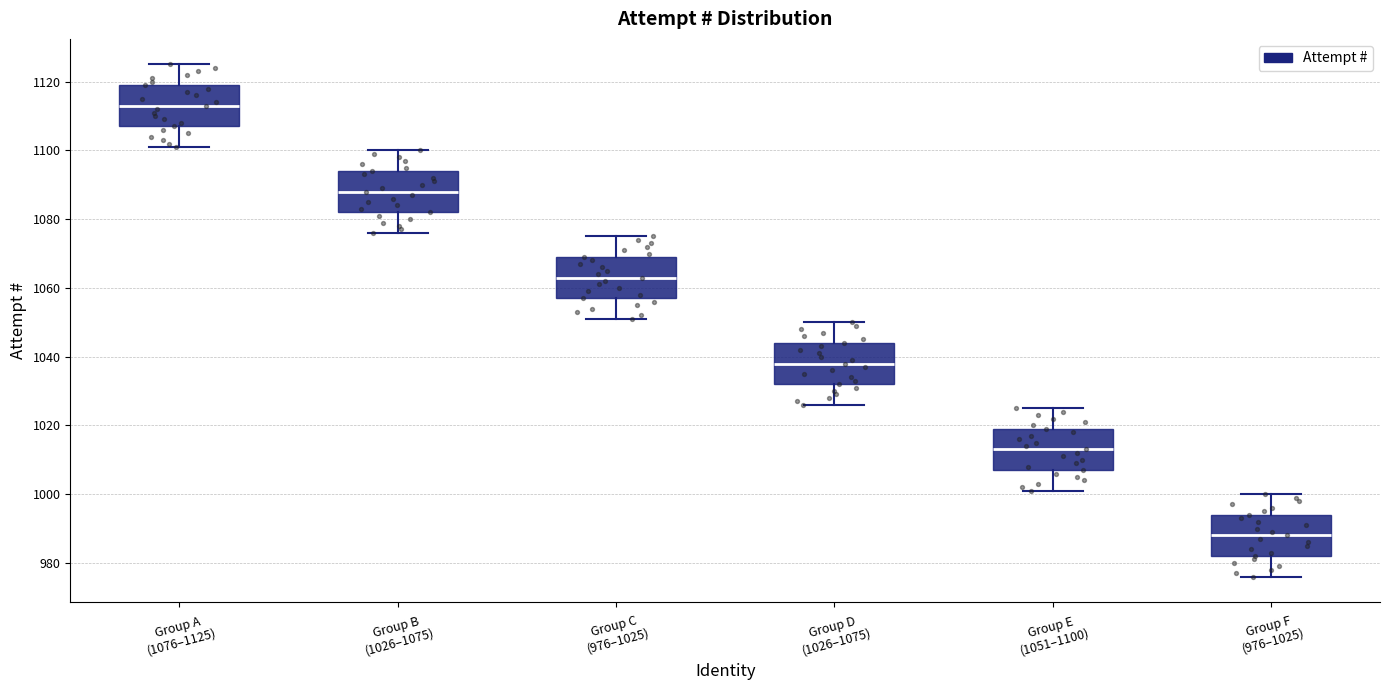

Where is the upper edge of the box for Group C (976–1025) on the y-axis? The values are not printed on the chart, so give them approximately, as read against the axis.

1070